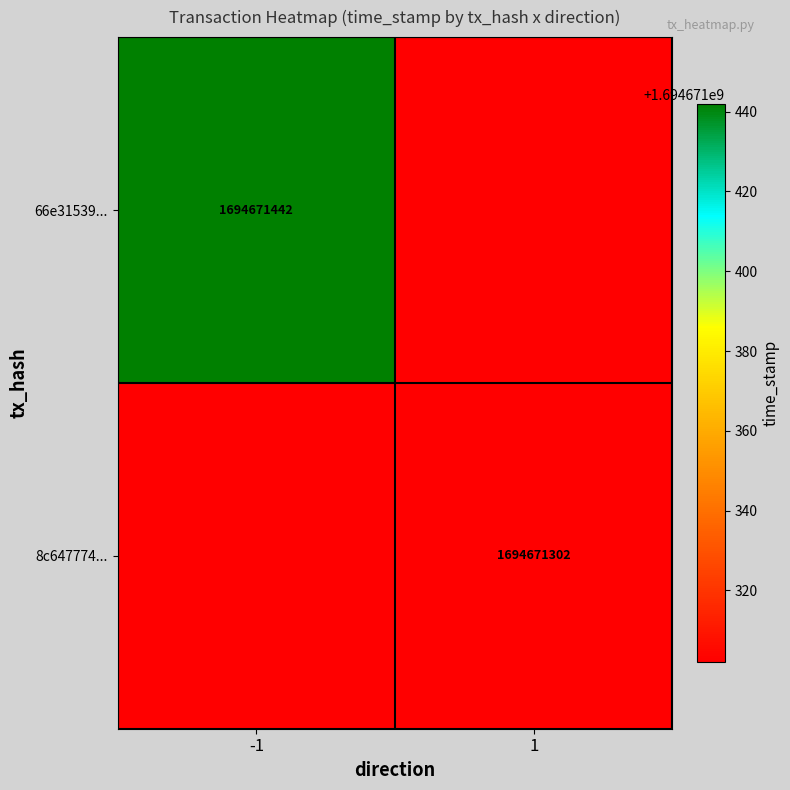

Reading left to right, what are all the values shown in this chart?

66e31539c2310fb9d9913947f11efeff594edec: -1	1694671442
8c647774aea62f5bebeacd47345e935b3642498: 1	1694671302